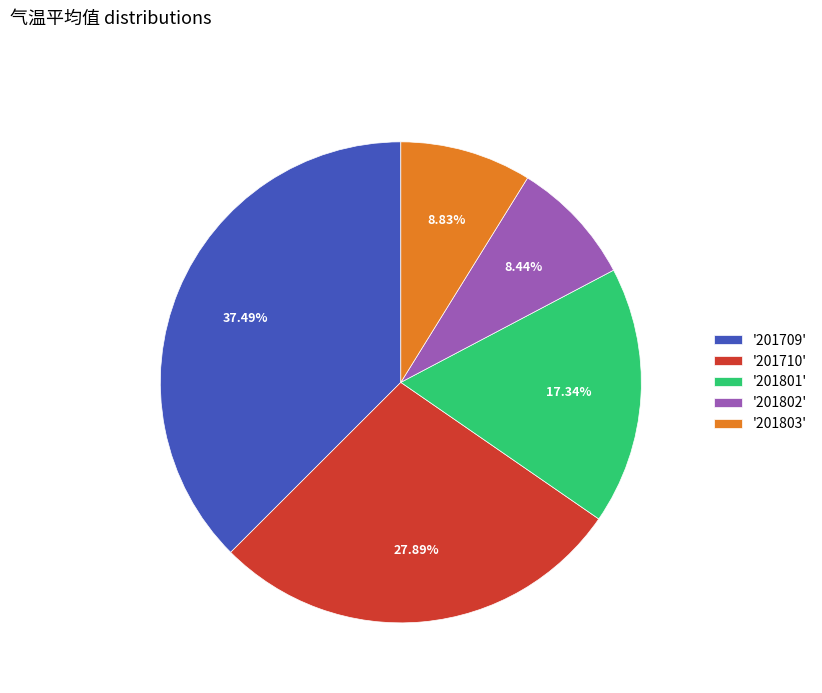

How many segments does this pie chart have?

5